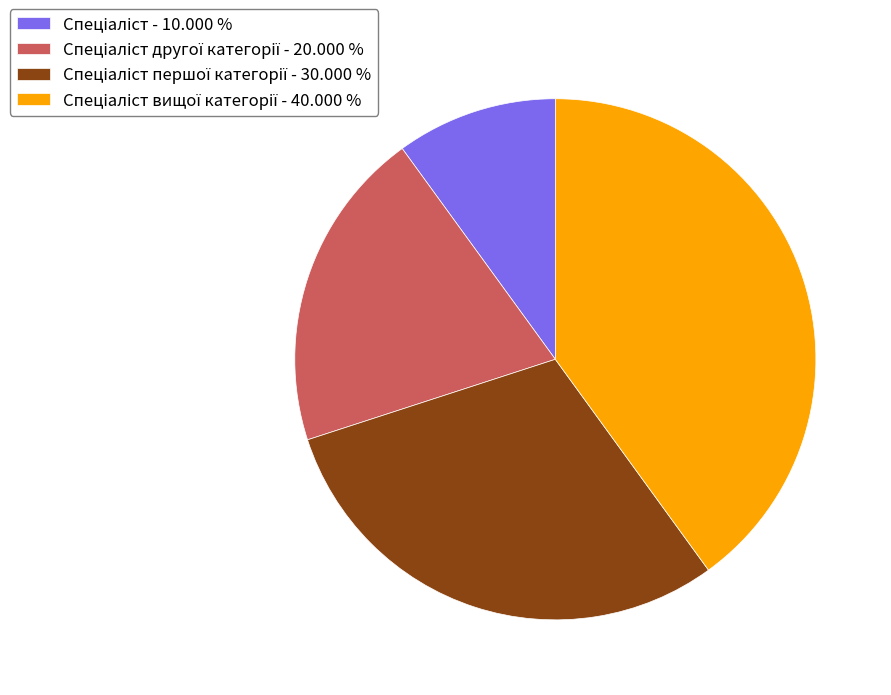

Is there any slice that represents more than half of the pie?

No